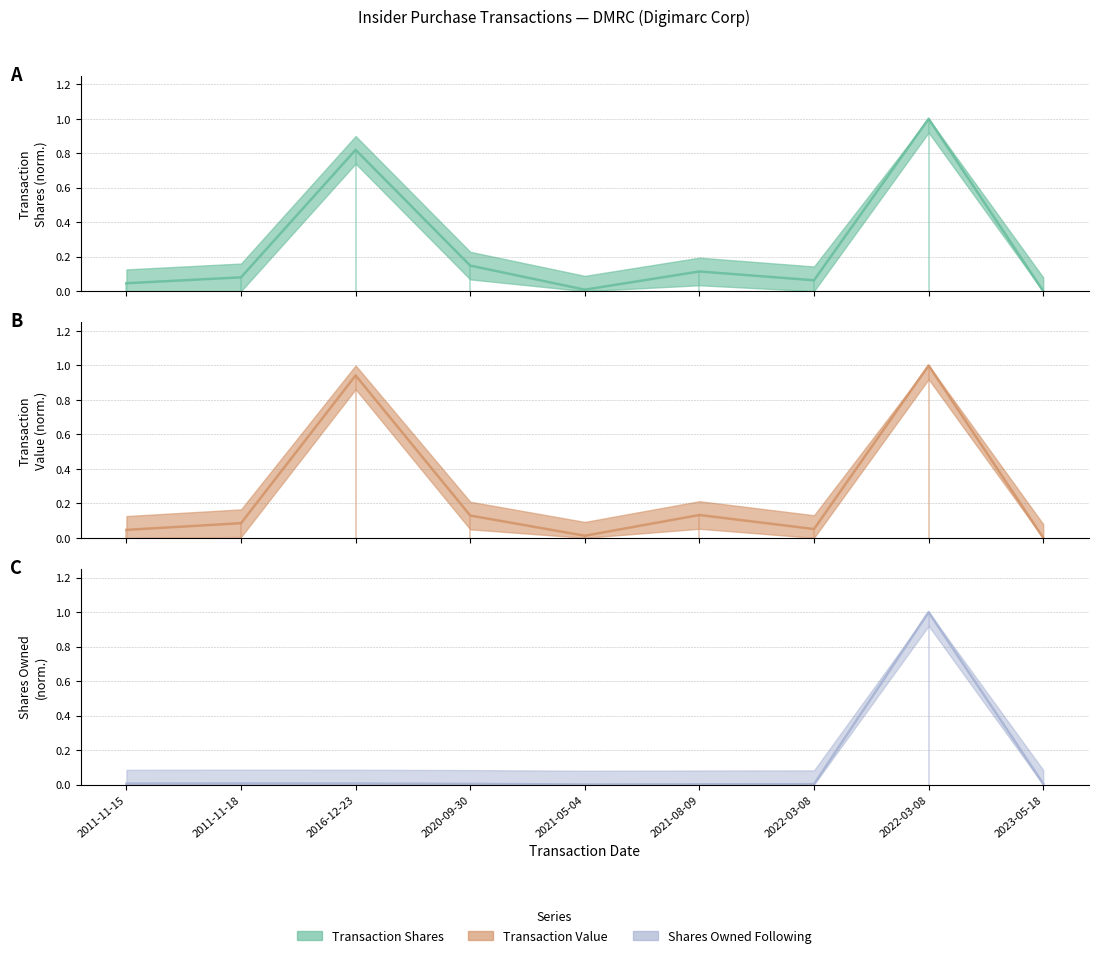

How many lines are shown in the chart?

3